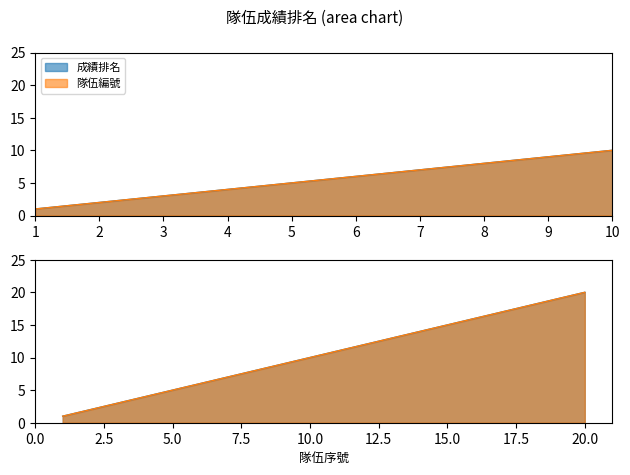

How many data points in 隊伍編號 are above 11?

9